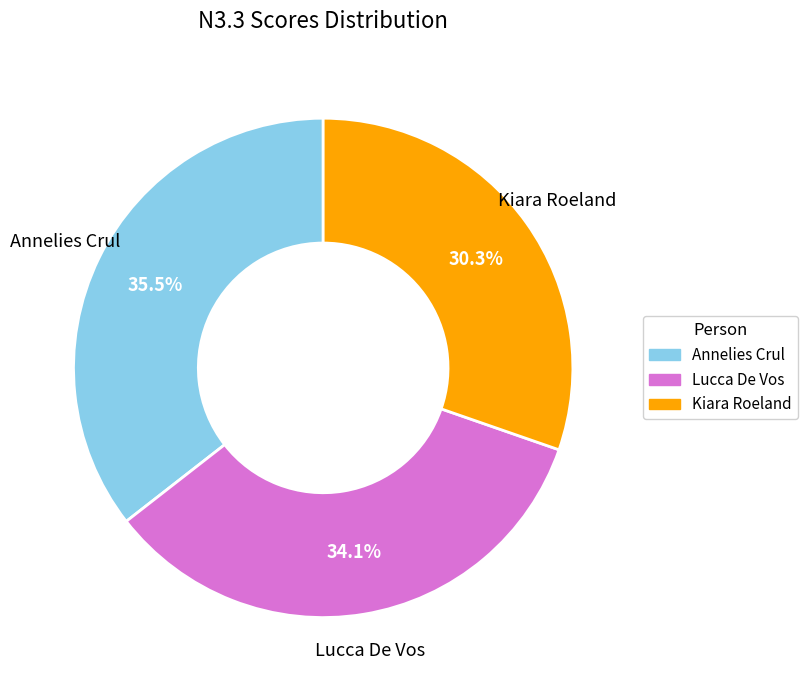

To the nearest percent, what is the difference between the Kiara Roeland and Annelies Crul slice percentages?

5%